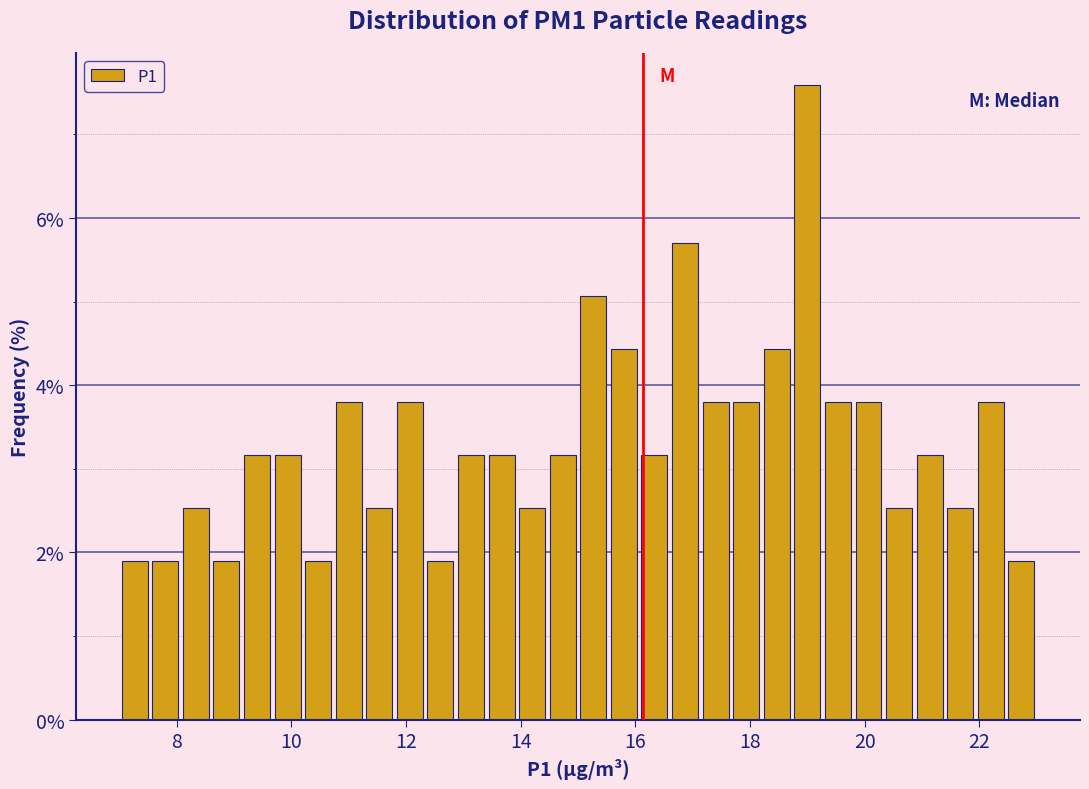

Around what value on the x-axis is the tallest bar? Give the approximate position of its centre, as read against the axis.

19.0